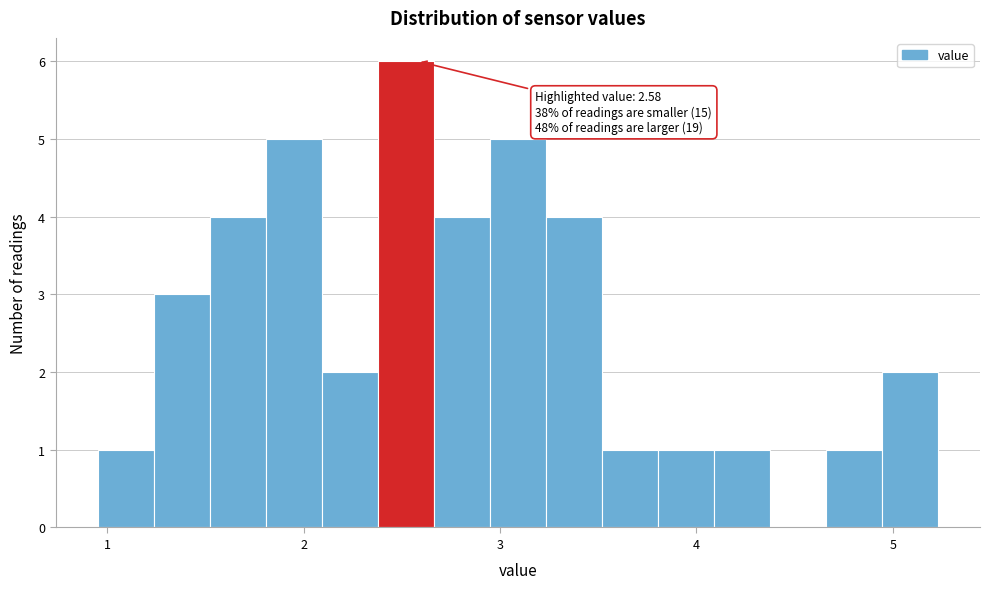

Around what value on the x-axis is the tallest bar? Give the approximate position of its centre, as read against the axis.

2.5